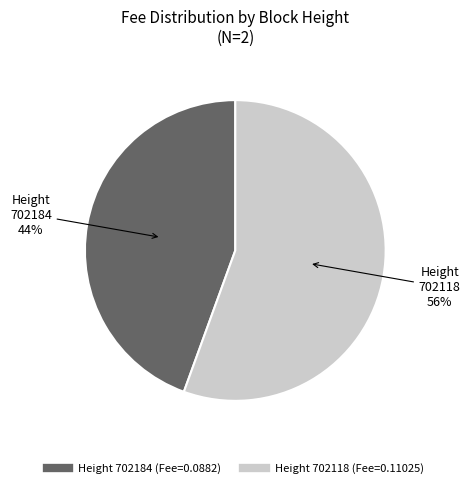

To the nearest percent, what is the average slice percentage?

50%